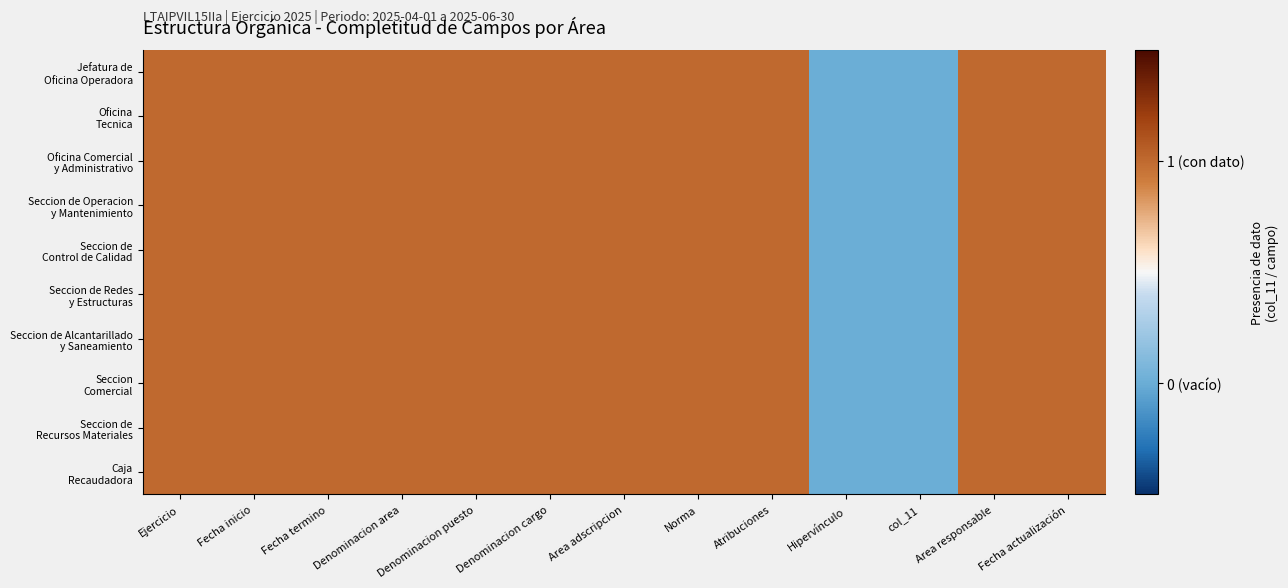

At how many categories does at least one series exceed 0?

11